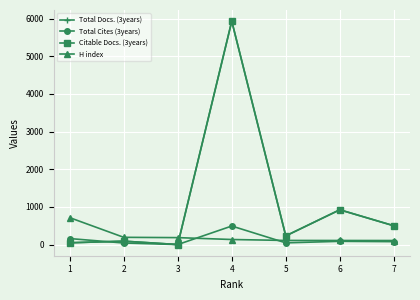

What is the difference between the second highest and second lowest values in the Total Docs. (3years) series?

876